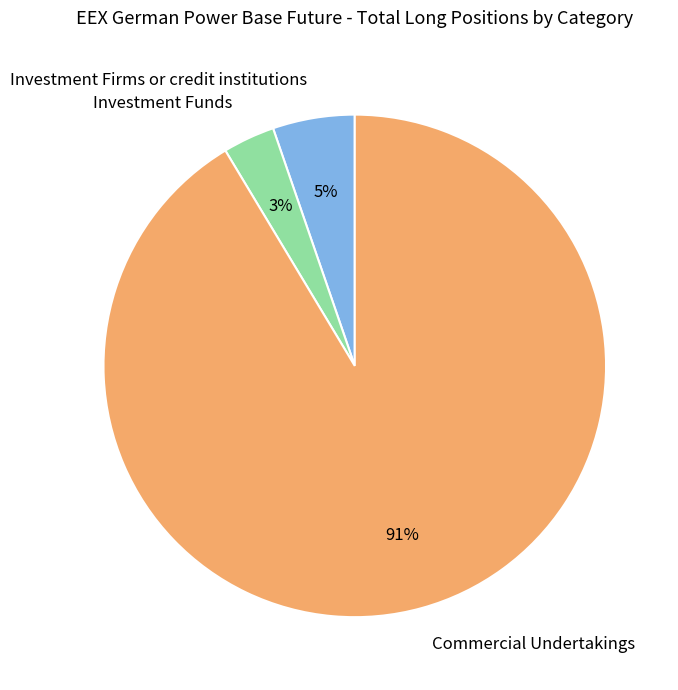

True or false: Investment Funds accounts for 3% of the total.

True